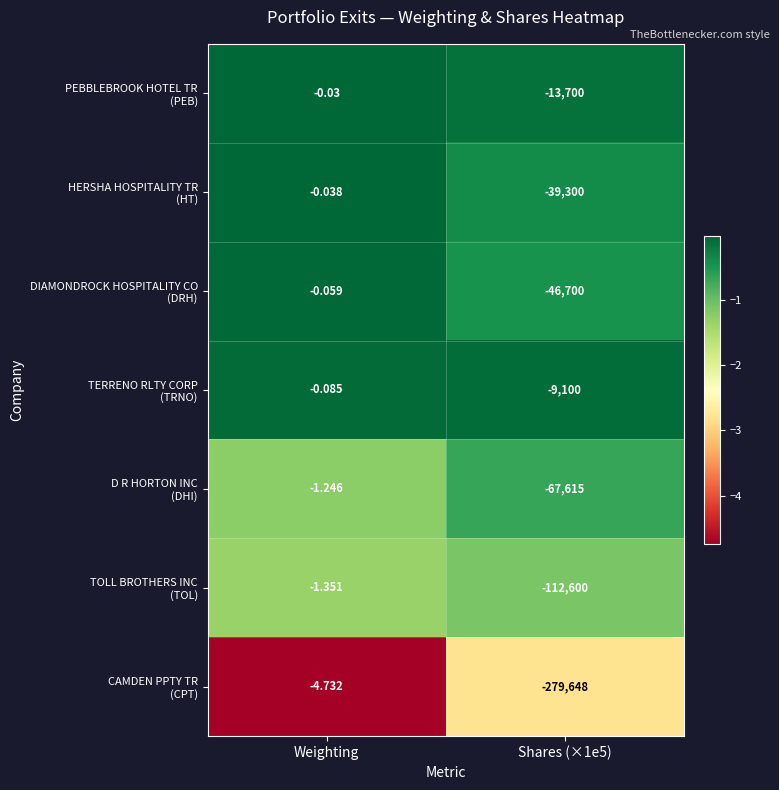

At which category is the sum across all series the highest?

Weighting